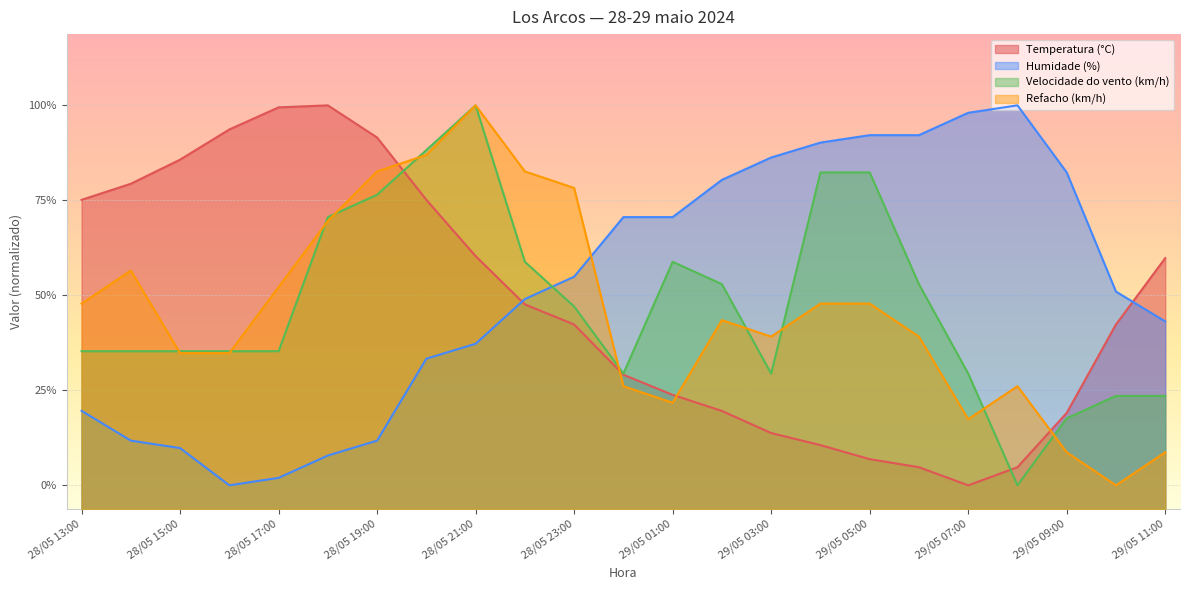

At which category does the chart reach its peak across all series?

28/05 18:00